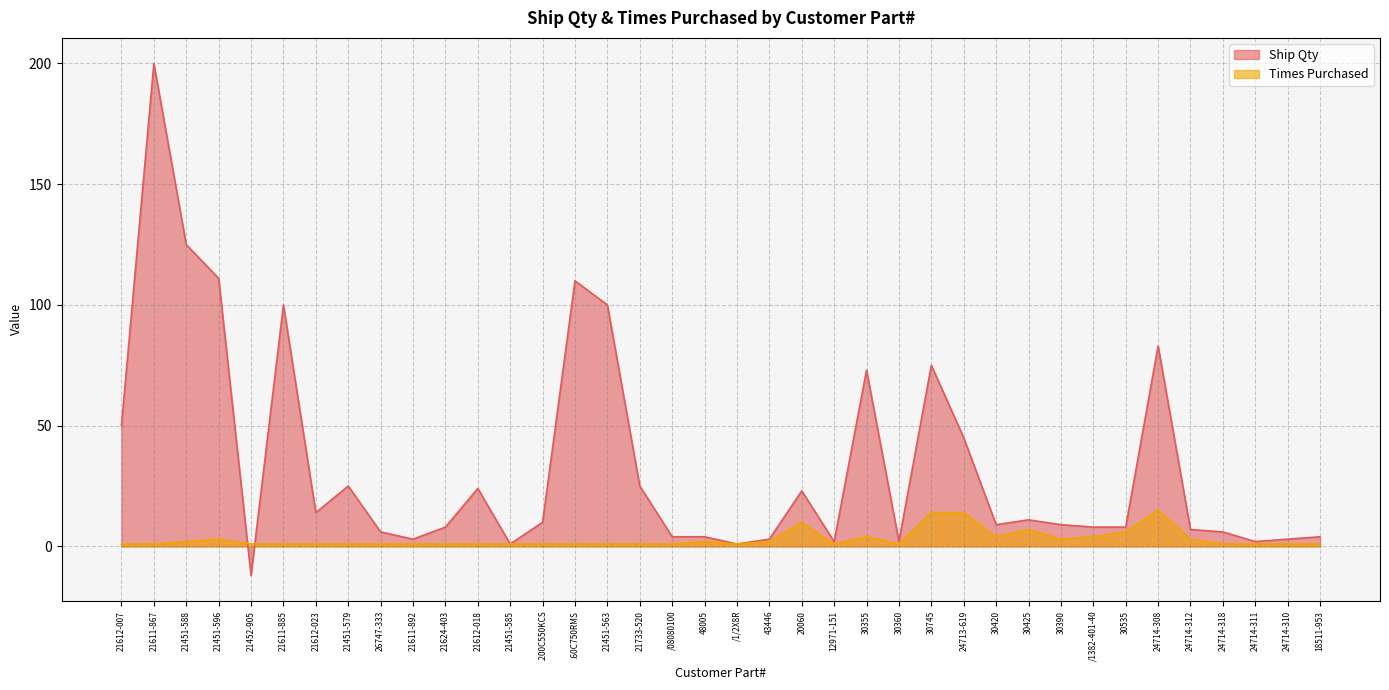

Which series changed the most between 26747-333 and 43446?

Ship Qty